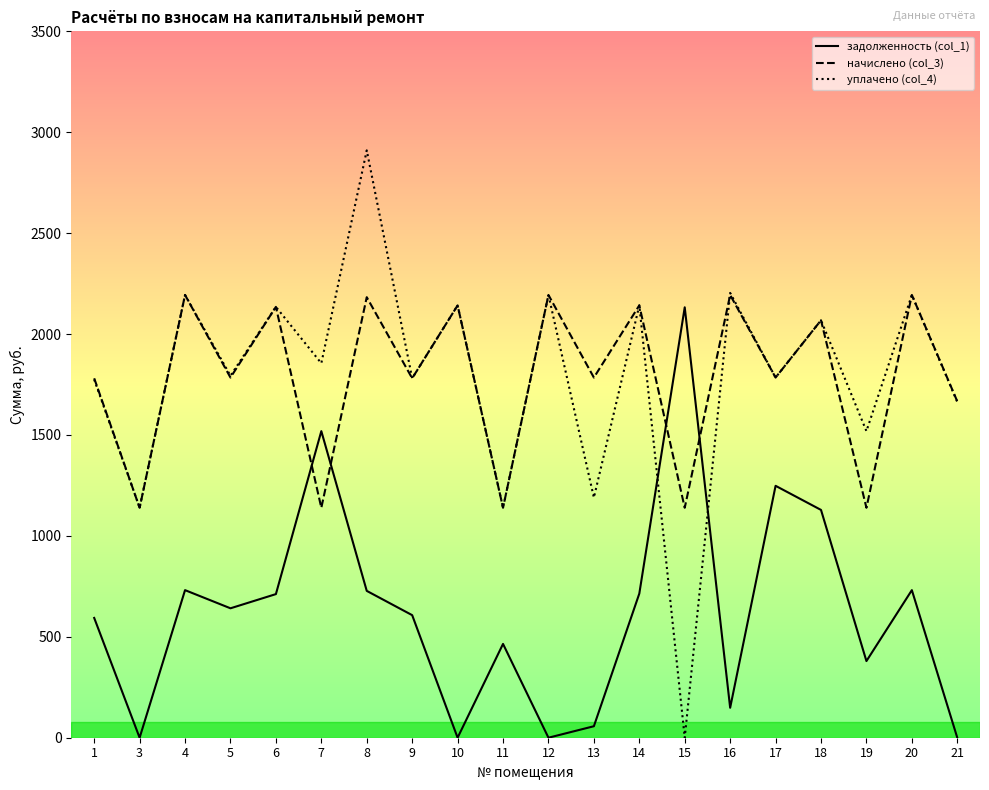

Where does the уплачено (col_4) series first go above 1855?

4